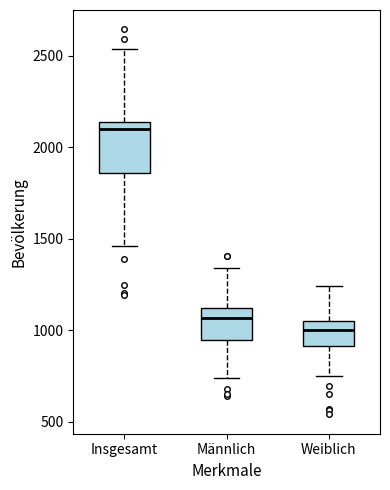

Which box is the tallest, from its lower edge to its upper edge?

Insgesamt